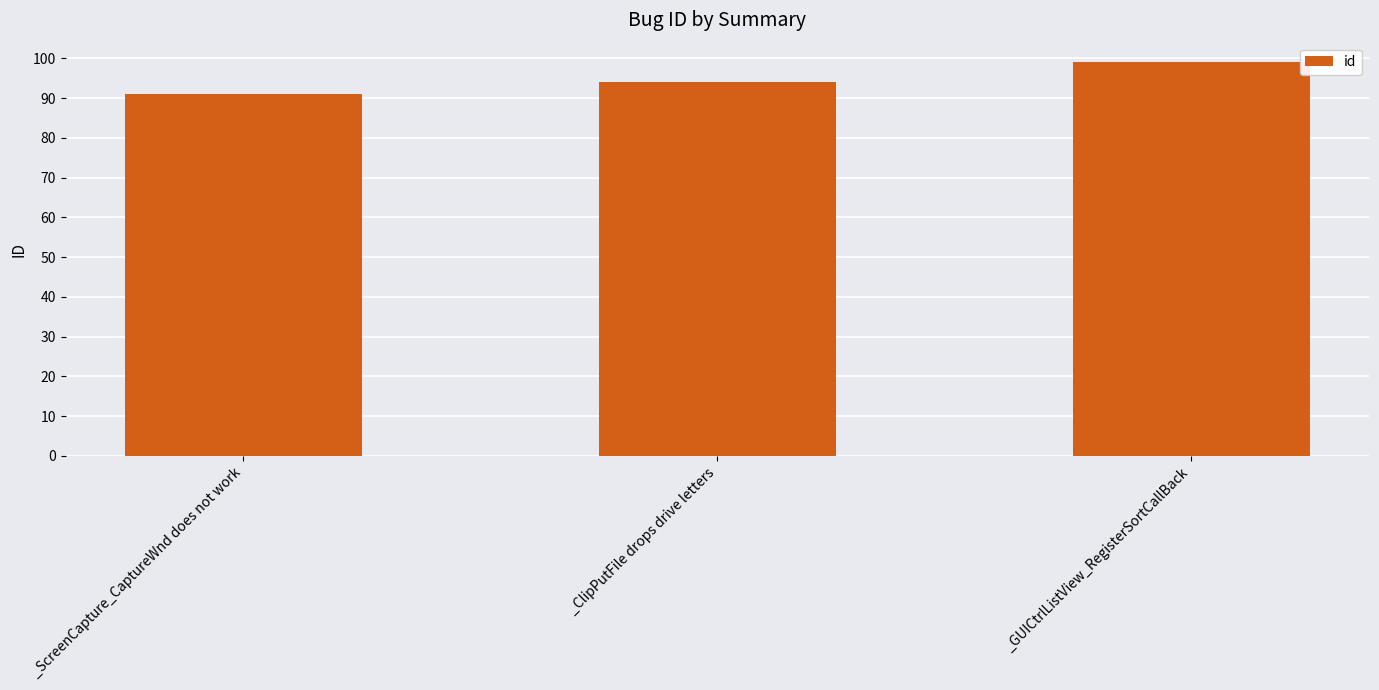

Which label corresponds to the smallest value in the chart?

_ScreenCapture_CaptureWnd does not work